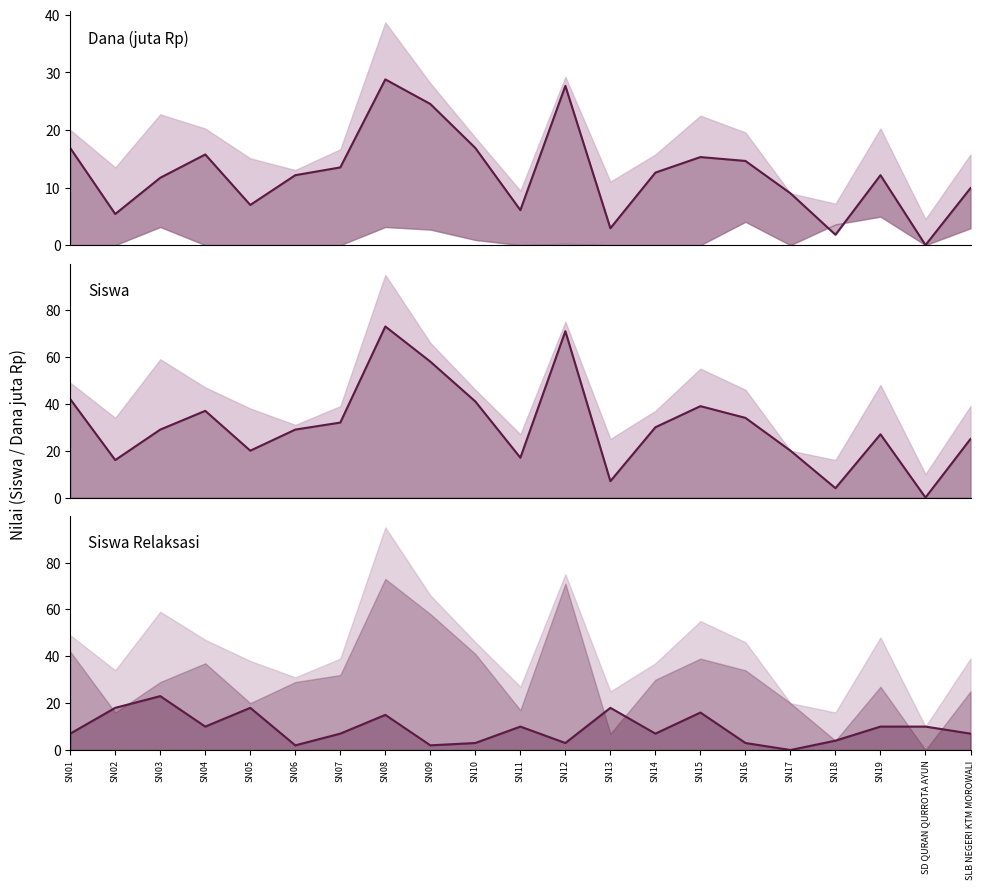

At how many categories does at least one series exceed 20?

14